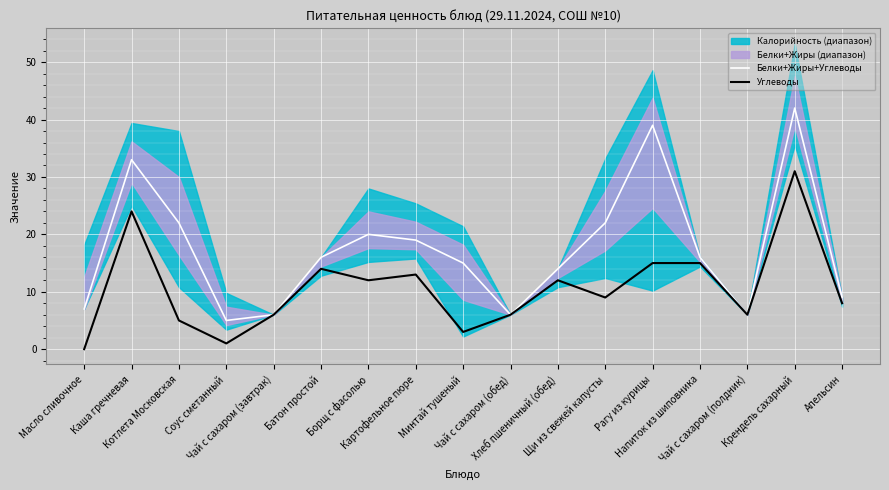

True or false: Белки+Жиры+Углеводы and Углеводы intersect in this chart.

False